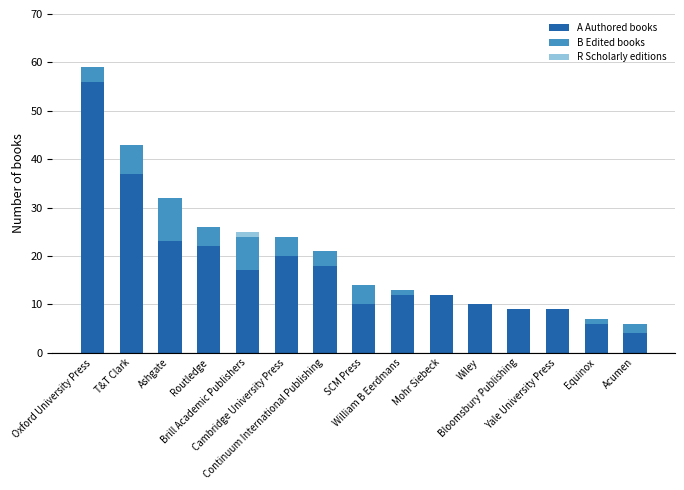

The A Authored books series shows 34 at Routledge. True or false?

False